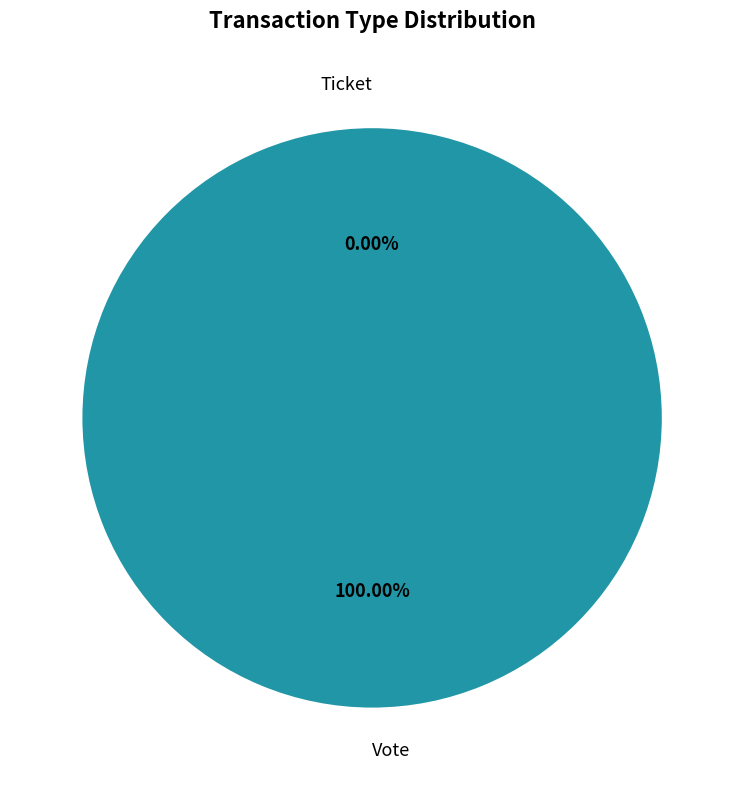

Between Vote and Ticket, which is larger?

Vote